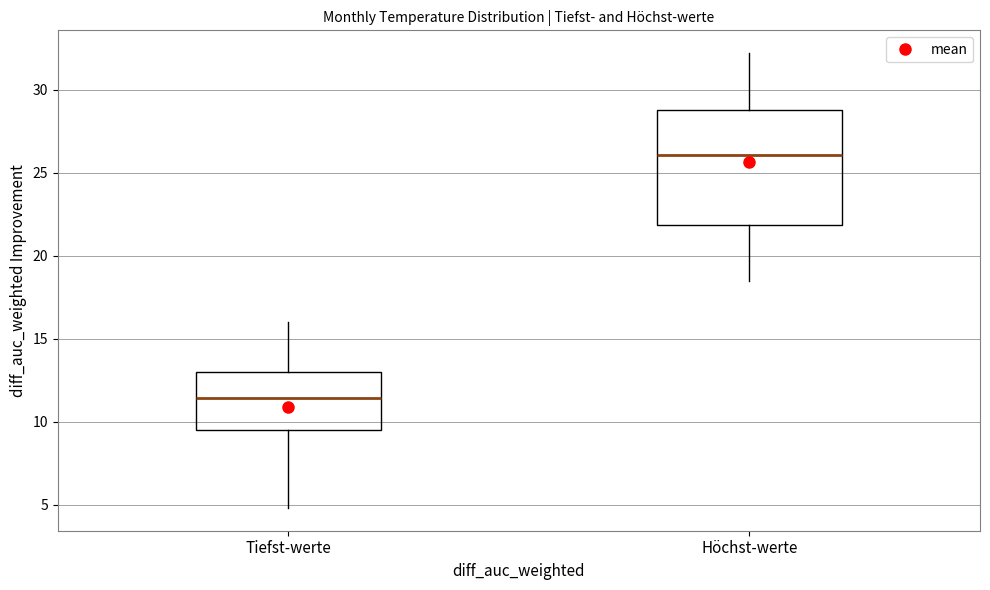

Reading left to right, transcribe this box plot: for each box, give where its median line is, the range the box spans, and where its two whiskers end, as read against the y-axis. The values are not printed on the chart, so give them approximately, as read against the axis.

Tiefst-werte: median 11.5, box 9.5 to 13.0, whiskers 5.0 to 16.0
Höchst-werte: median 26.0, box 22.0 to 29.0, whiskers 18.5 to 32.0